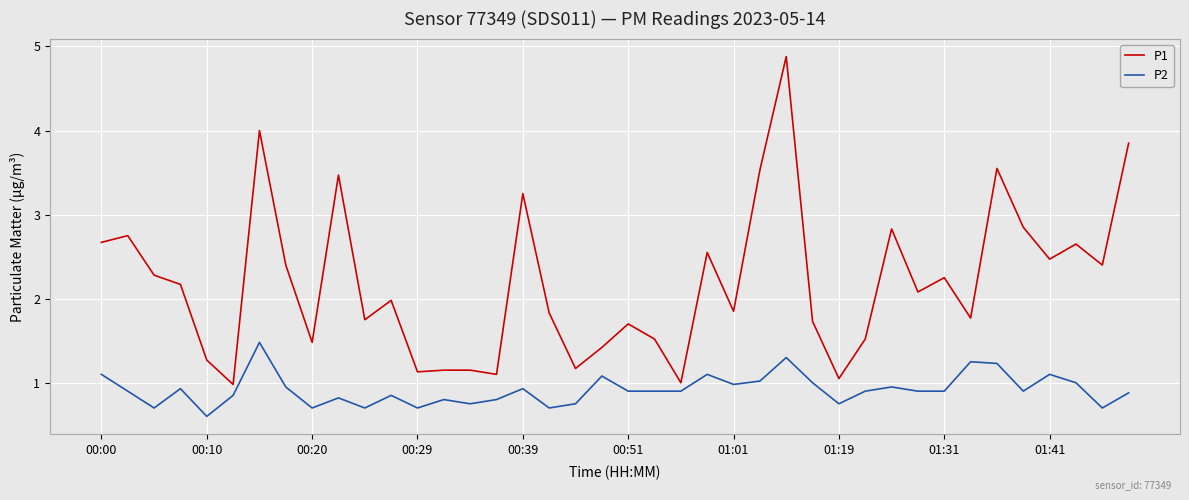

What is the minimum value for P2?

0.6